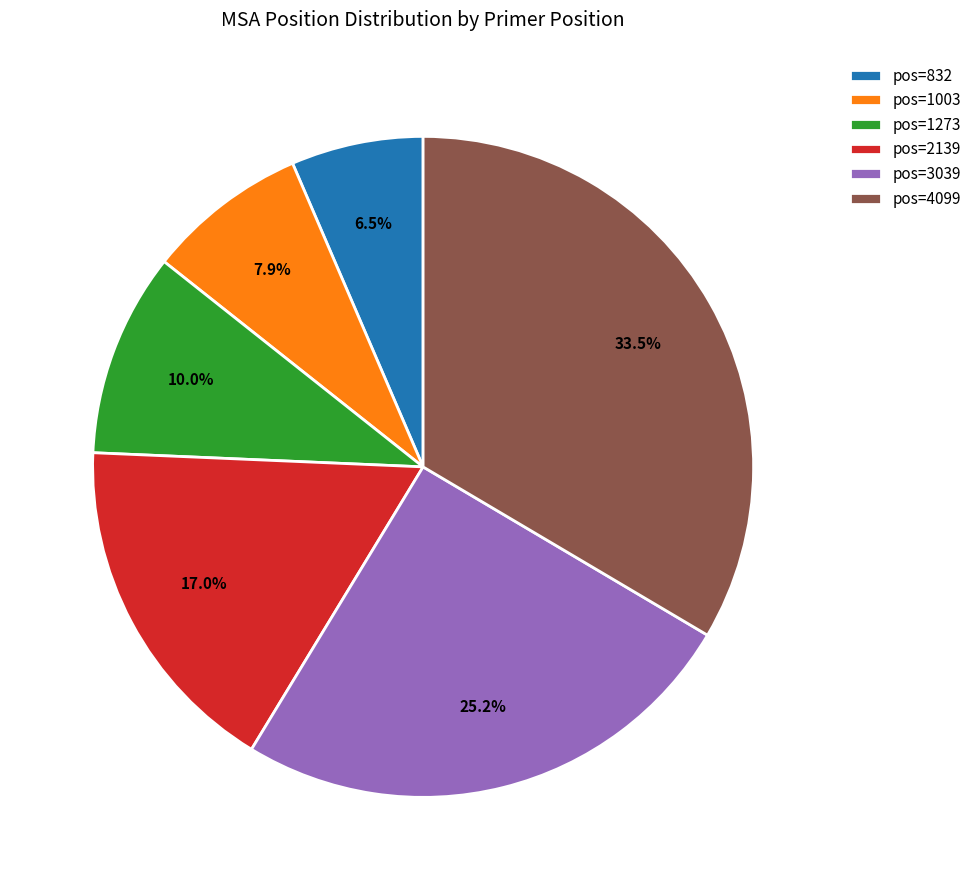

Is there a majority slice in this chart?

No